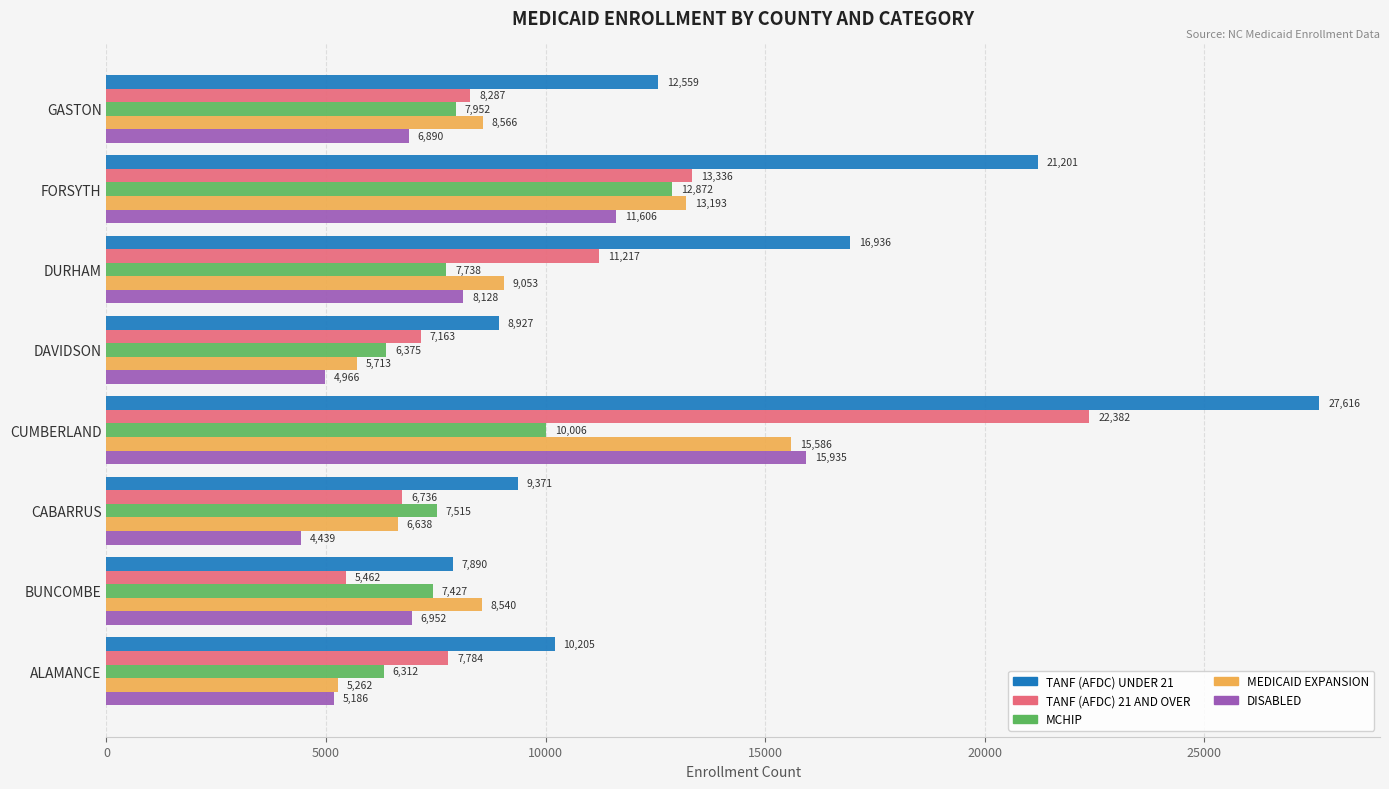

What is the difference between the maximum and minimum values in the MCHIP series?

6560